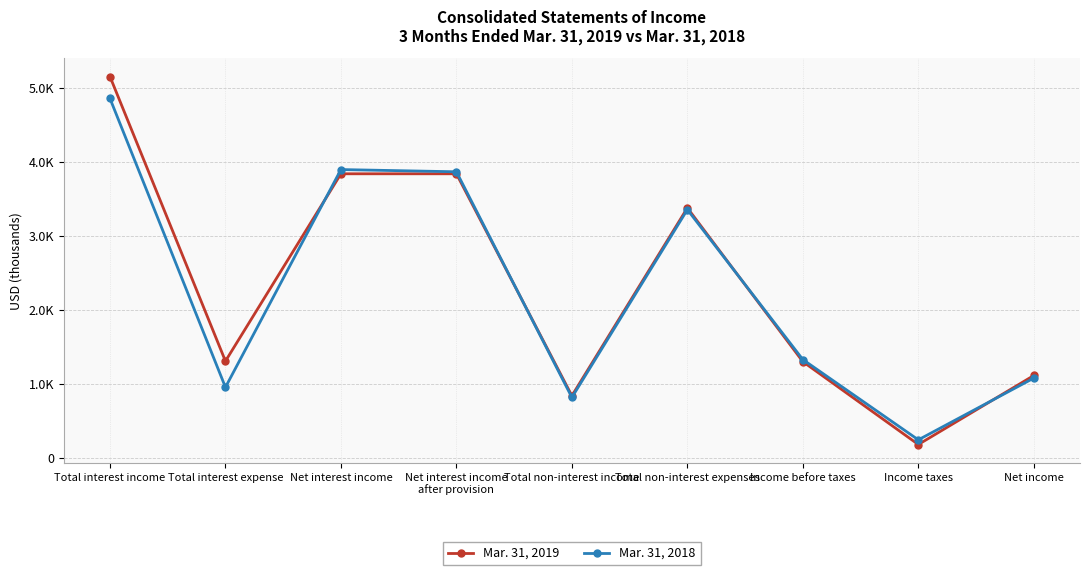

What is the difference between the Mar. 31, 2019 values at Income before taxes and Net interest income?

2537